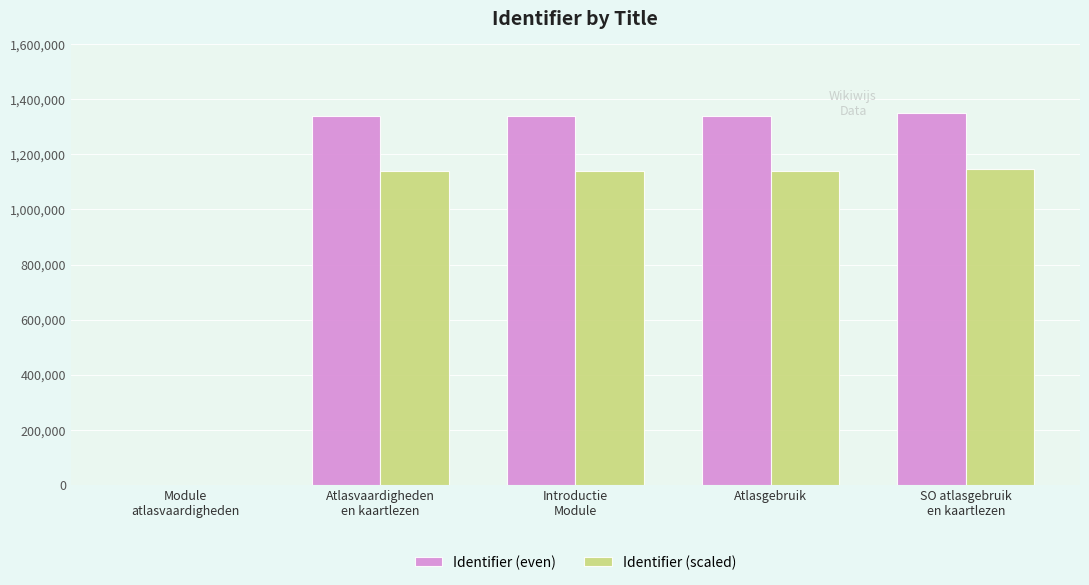

The value of Identifier (scaled) at SO atlasgebruik
en kaartlezen is 1982933.2. True or false?

False